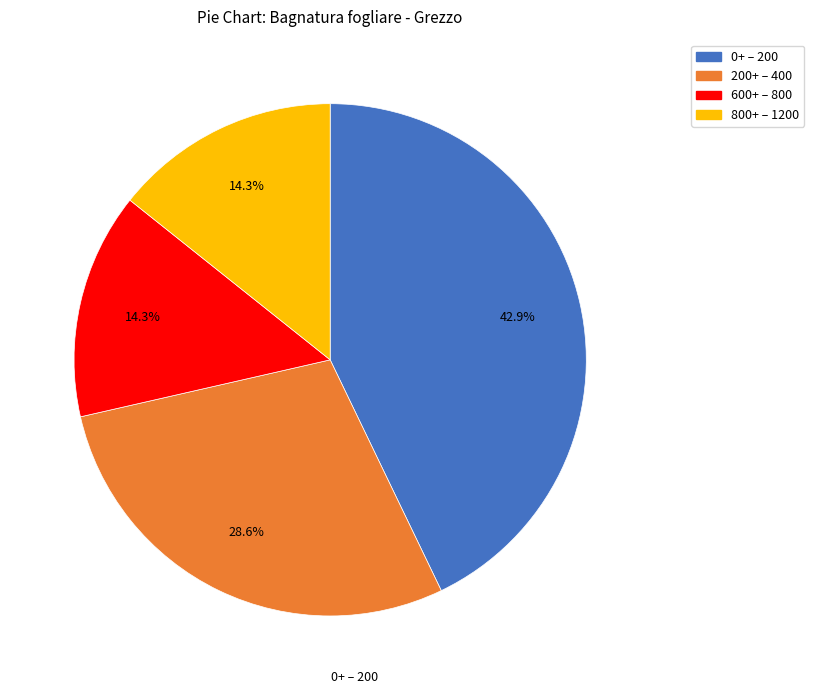

To the nearest percent, what is the average slice percentage?

25%